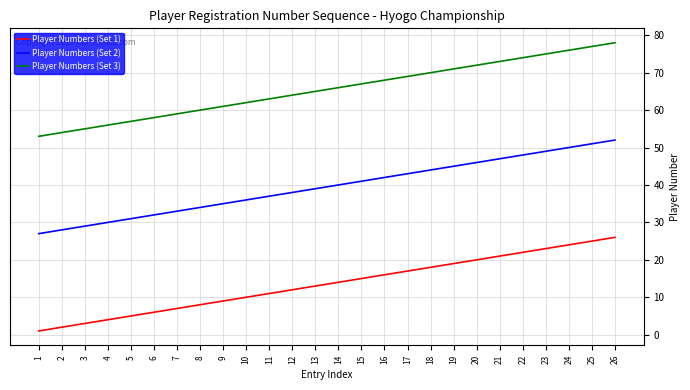

True or false: Player Numbers (Set 2) and Player Numbers (Set 1) cross at least once.

False